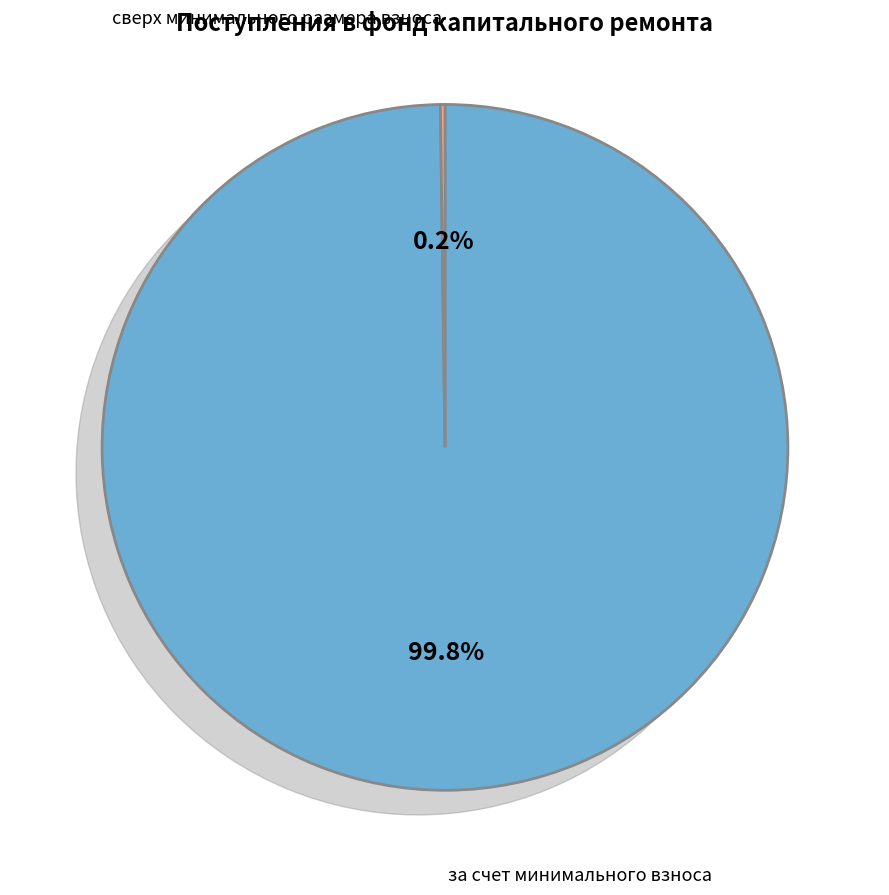

Is there any slice that represents more than half of the pie?

Yes